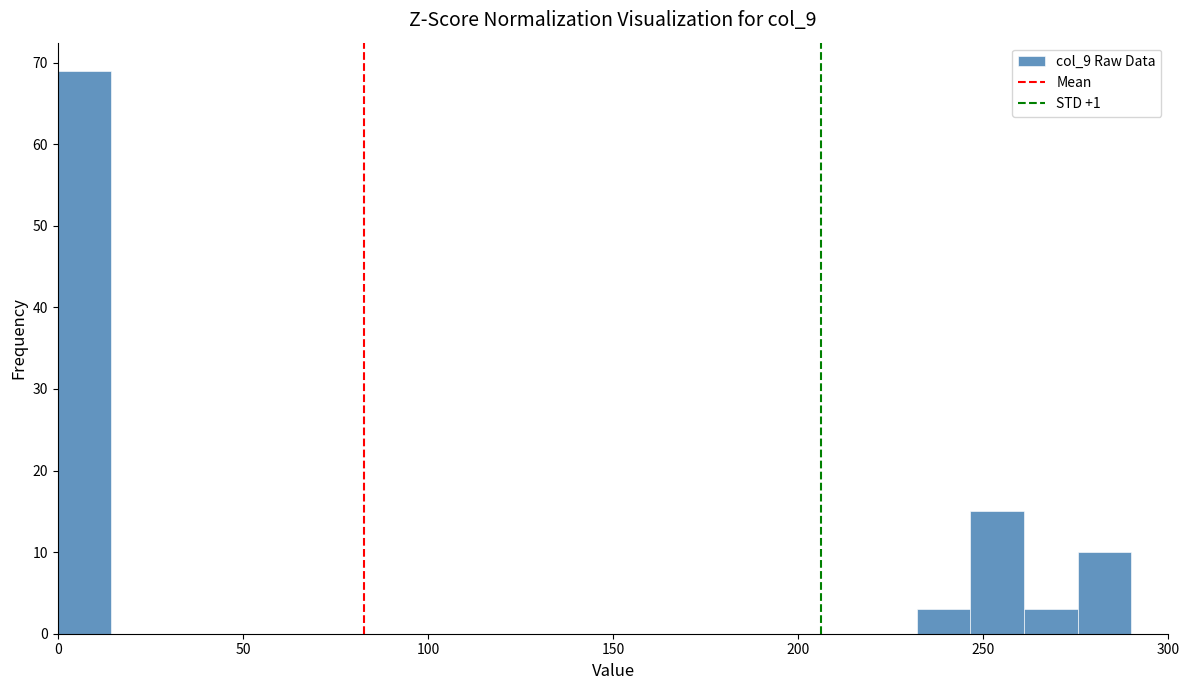

Around what value on the x-axis is the tallest bar? Give the approximate position of its centre, as read against the axis.

5